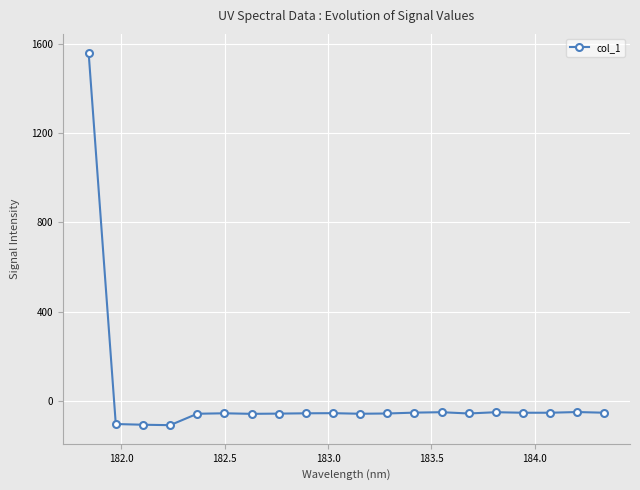

What is the greatest value displayed?

1562.2